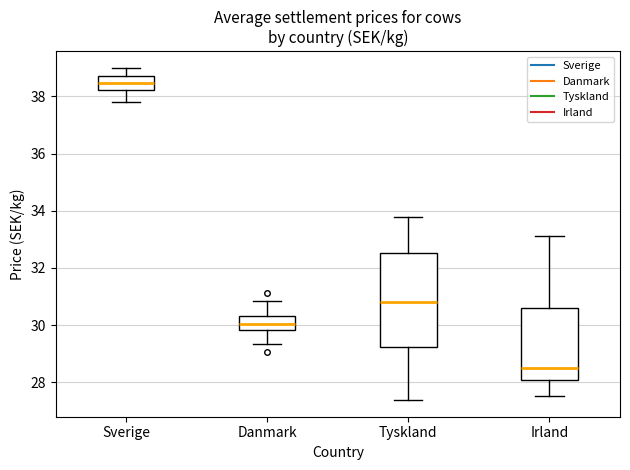

Where does the median line of the box for Tyskland sit on the y-axis? The values are not printed on the chart, so give them approximately, as read against the axis.

30.8